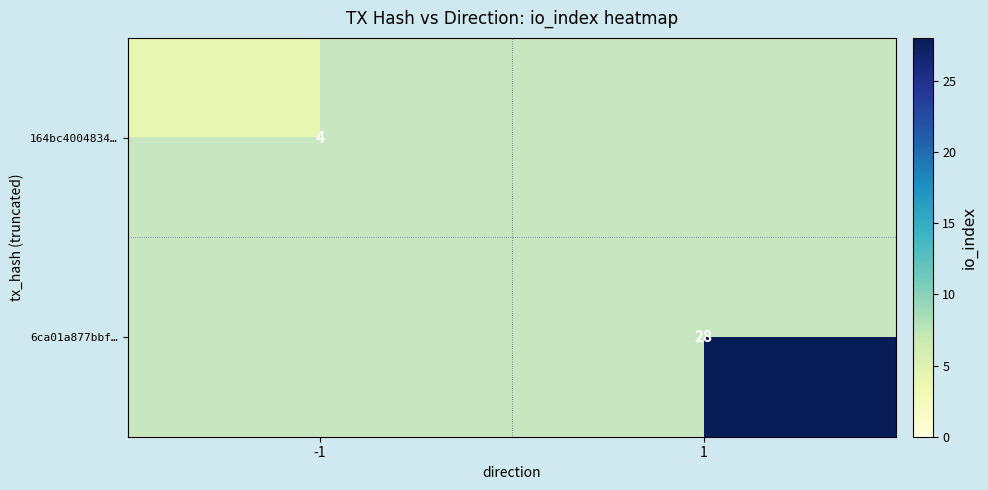

Is it true that 6ca01a877bbf… equals 28.0 at 1?

True